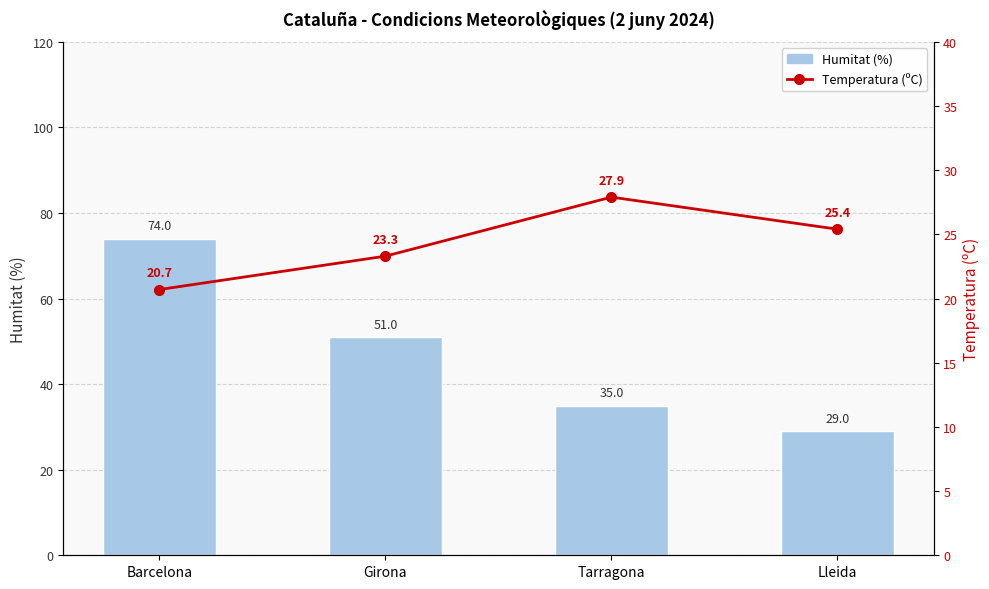

How many values in the Humitat (%) series exceed 51?

1